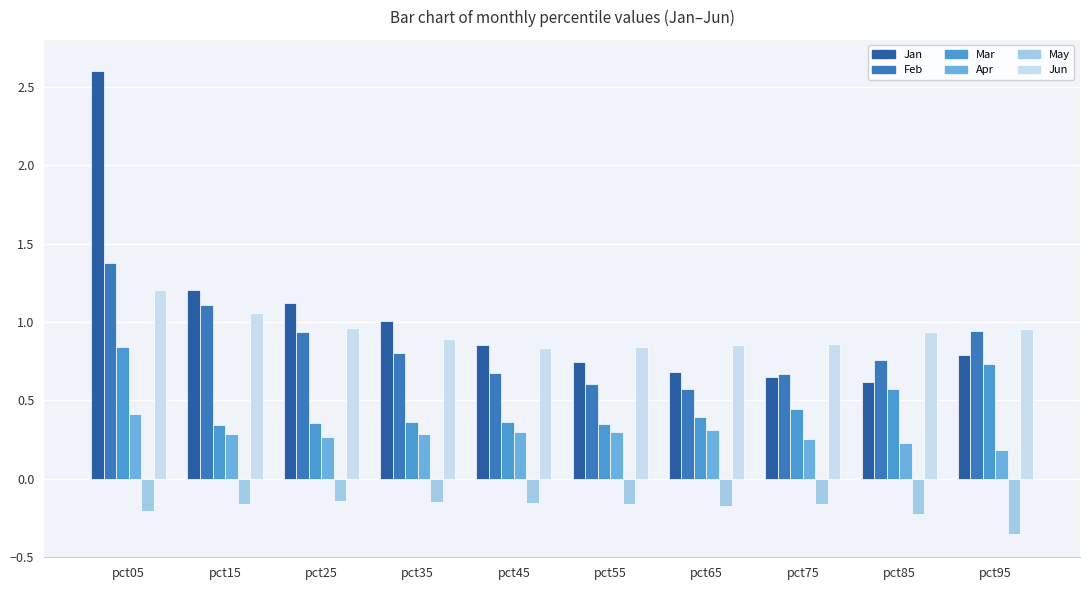

What is the spread (max minus min) of values at pct85?

1.2